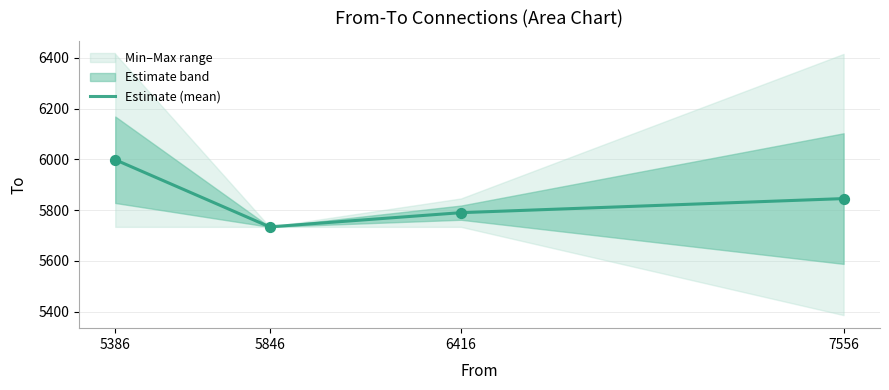

What is the change in value from 5386 to 5846?

-264.7